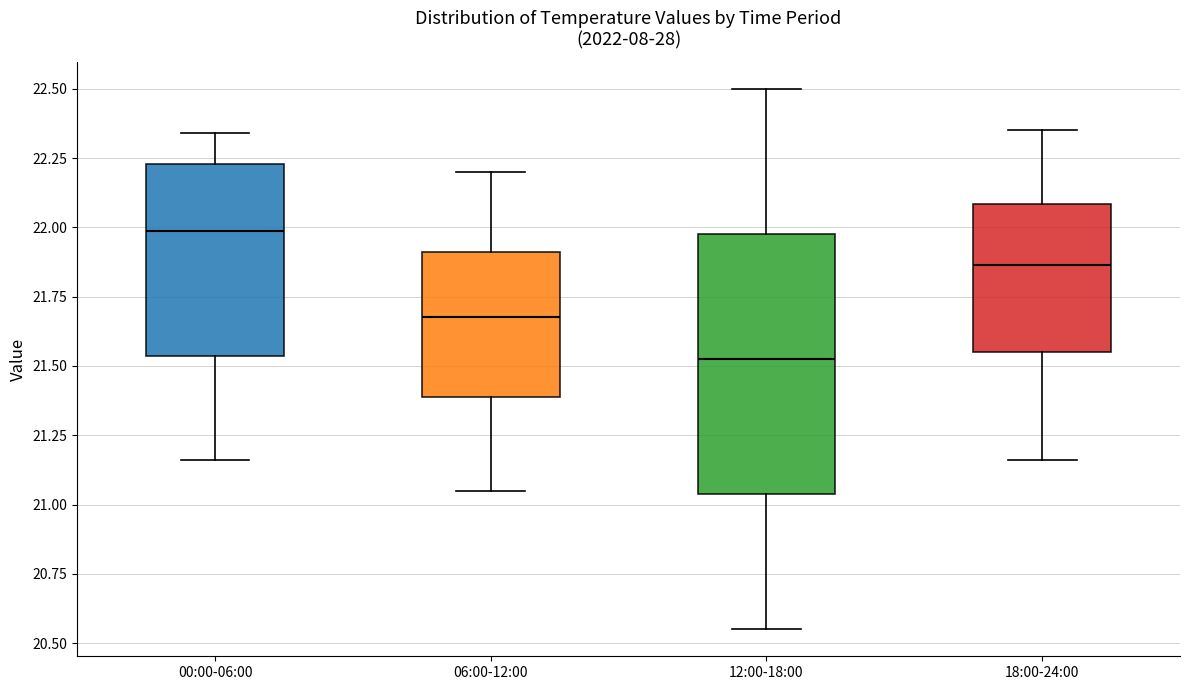

Comparing the boxes themselves (not the whiskers), which one is the tallest?

12:00-18:00